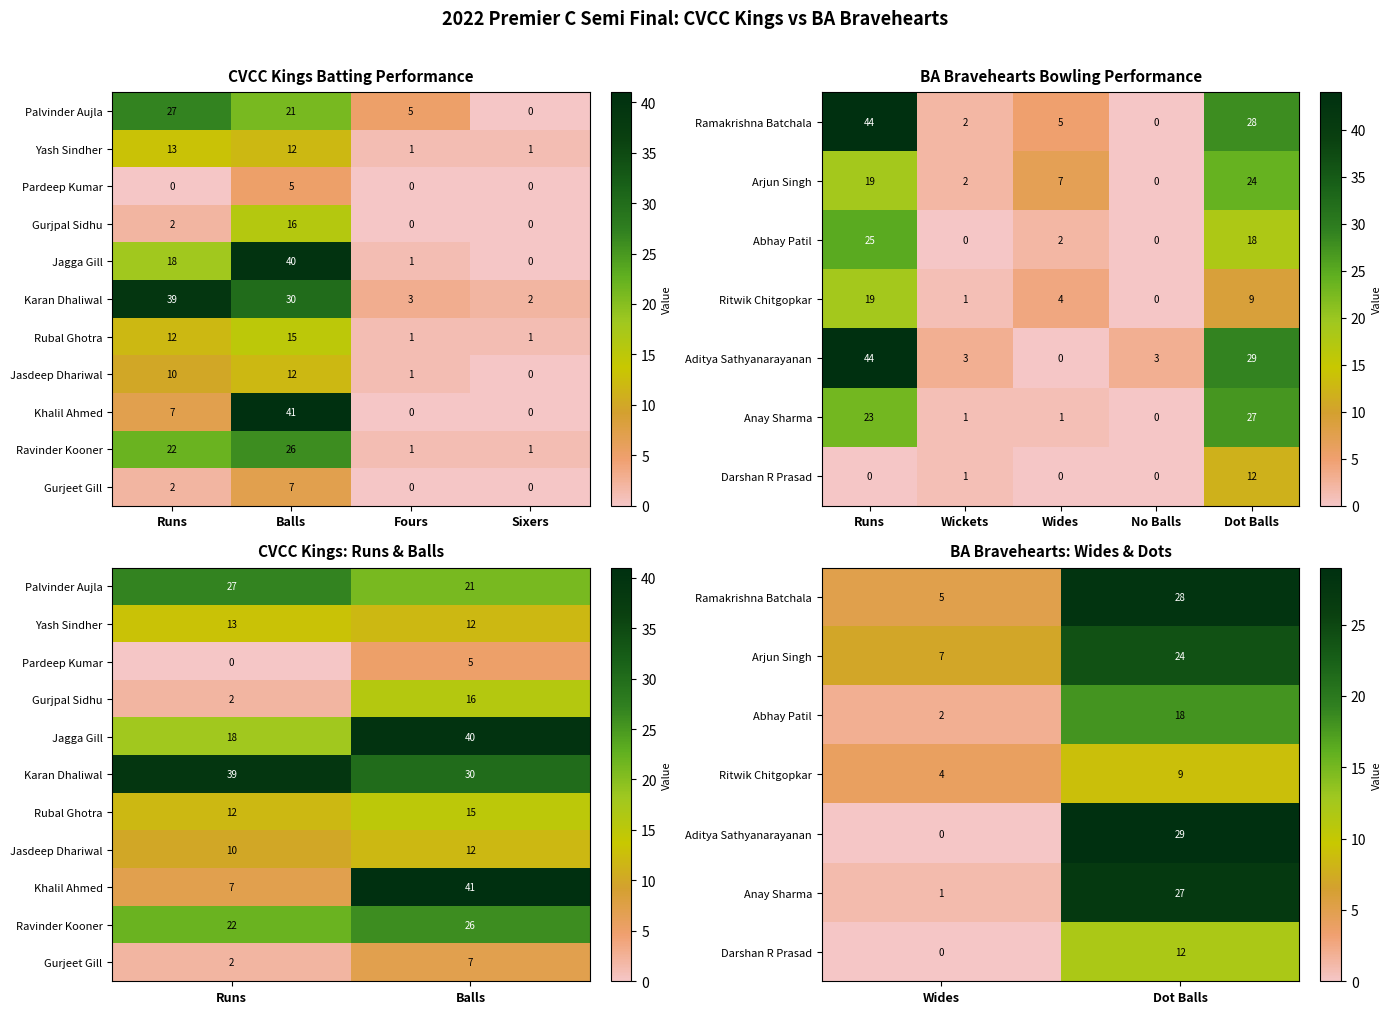

How many series are shown in this chart?

11